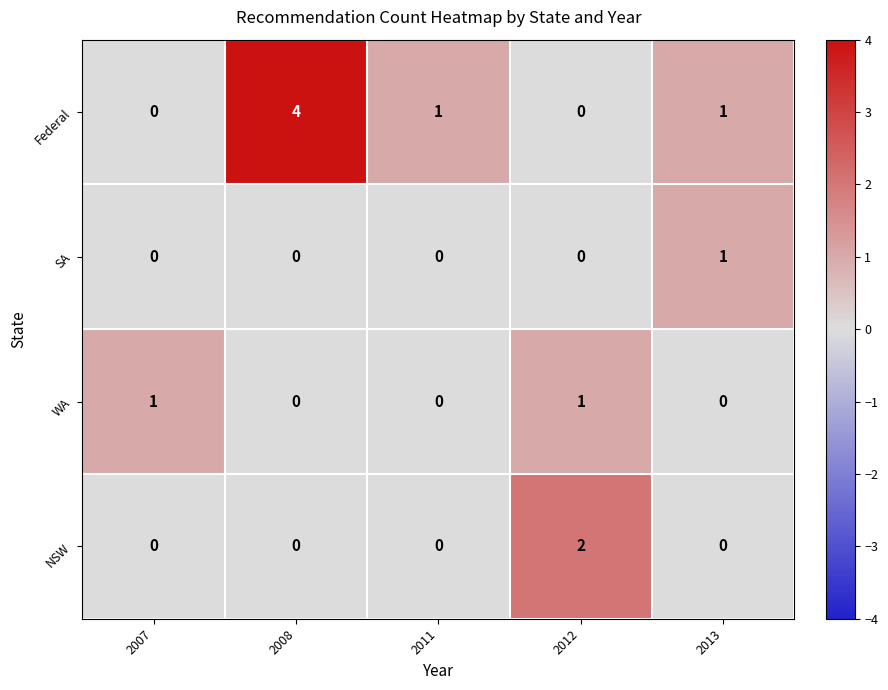

What is the difference between the highest and lowest values at 2008?

4